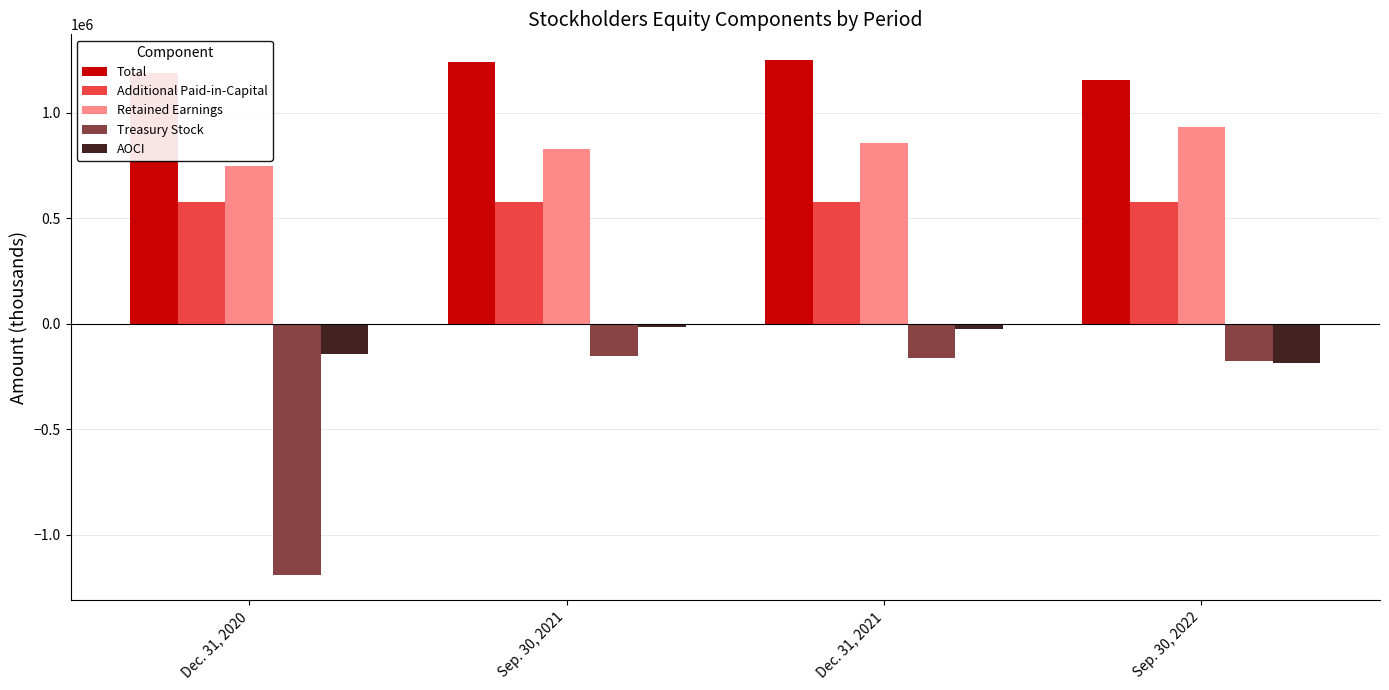

Where does the AOCI series first go above -23344?

Sep. 30, 2021